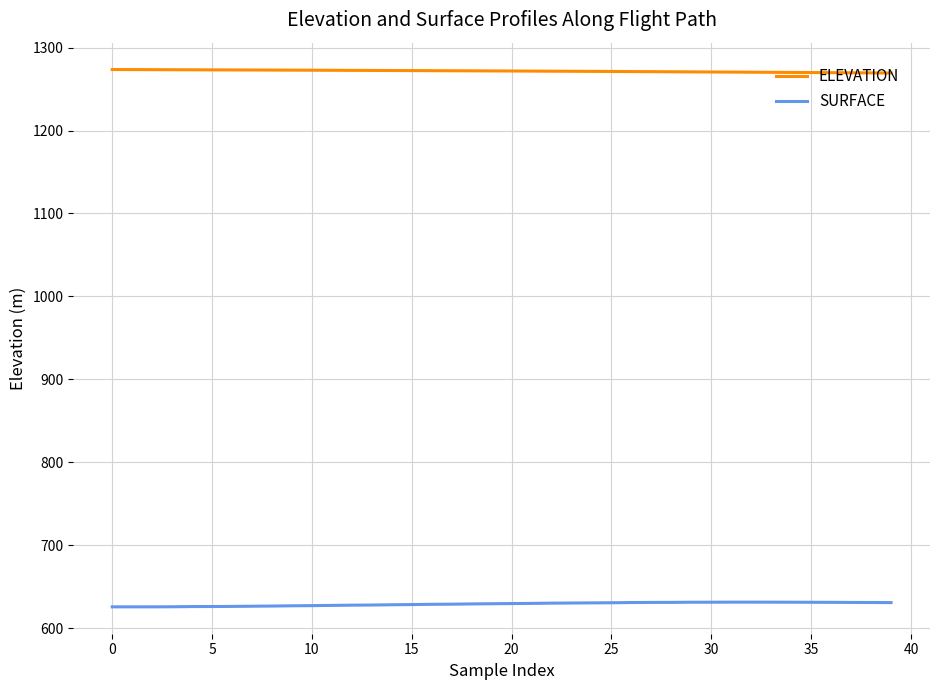

What is the maximum value shown in the chart?

1273.5